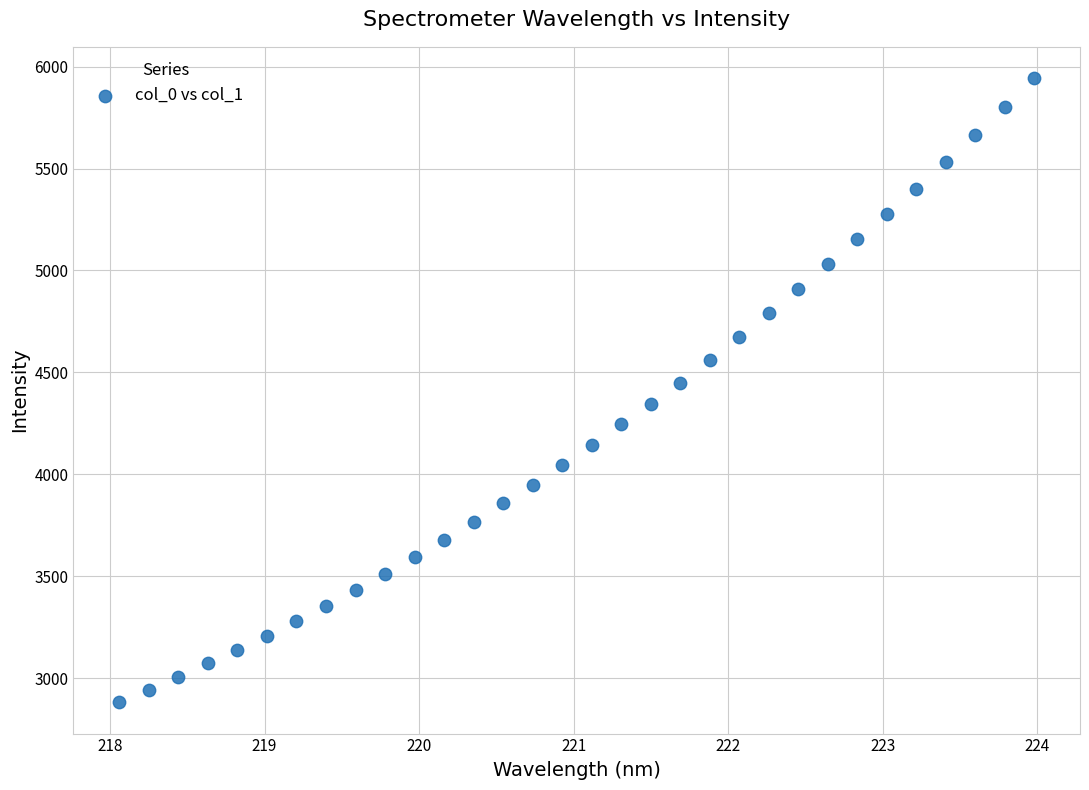

What is the range of X values (max minus min)?

5.9